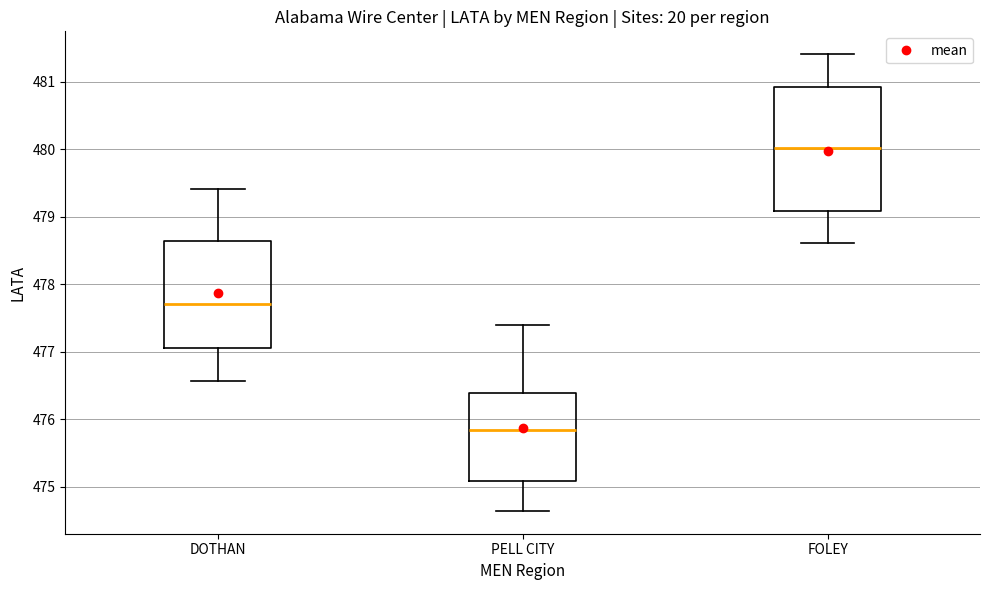

Where is the lower edge of the box for PELL CITY on the y-axis? The values are not printed on the chart, so give them approximately, as read against the axis.

475.1